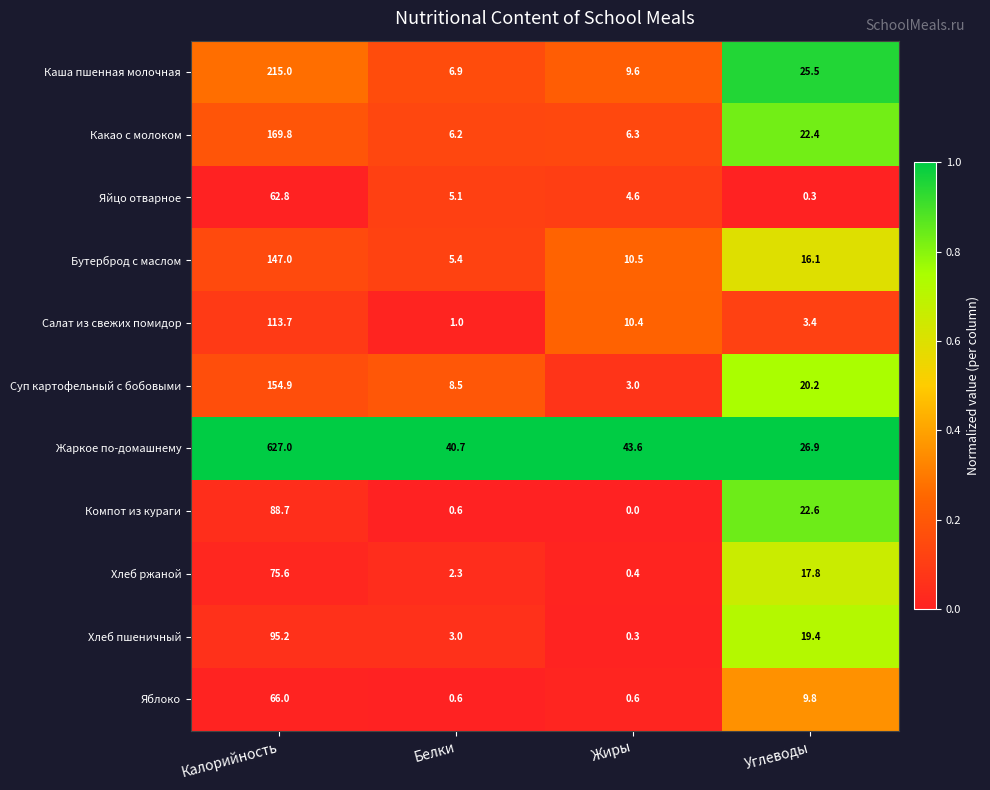

Is it true that Компот из кураги equals 22.6 at Углеводы?

True